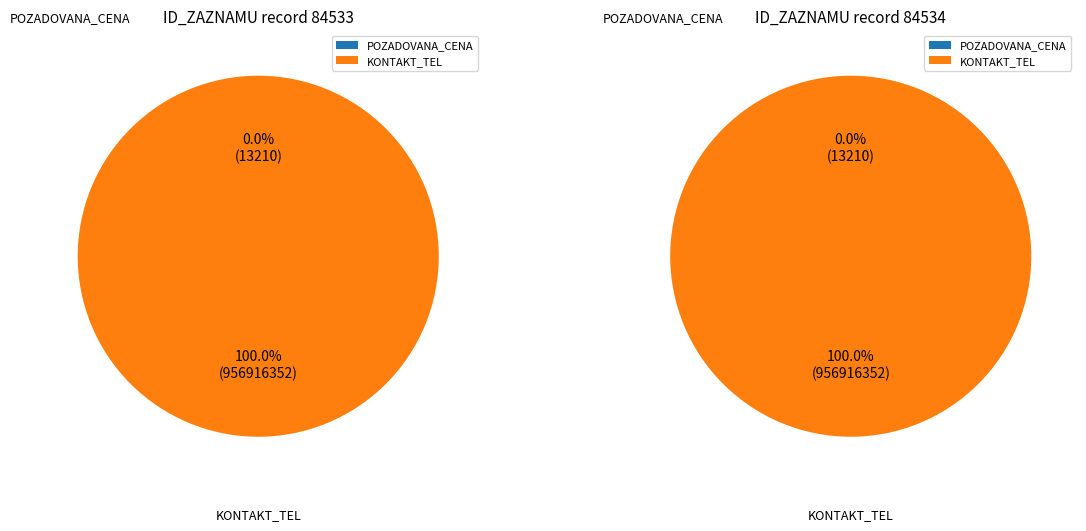

Which series has the largest range (max minus min)?

84533